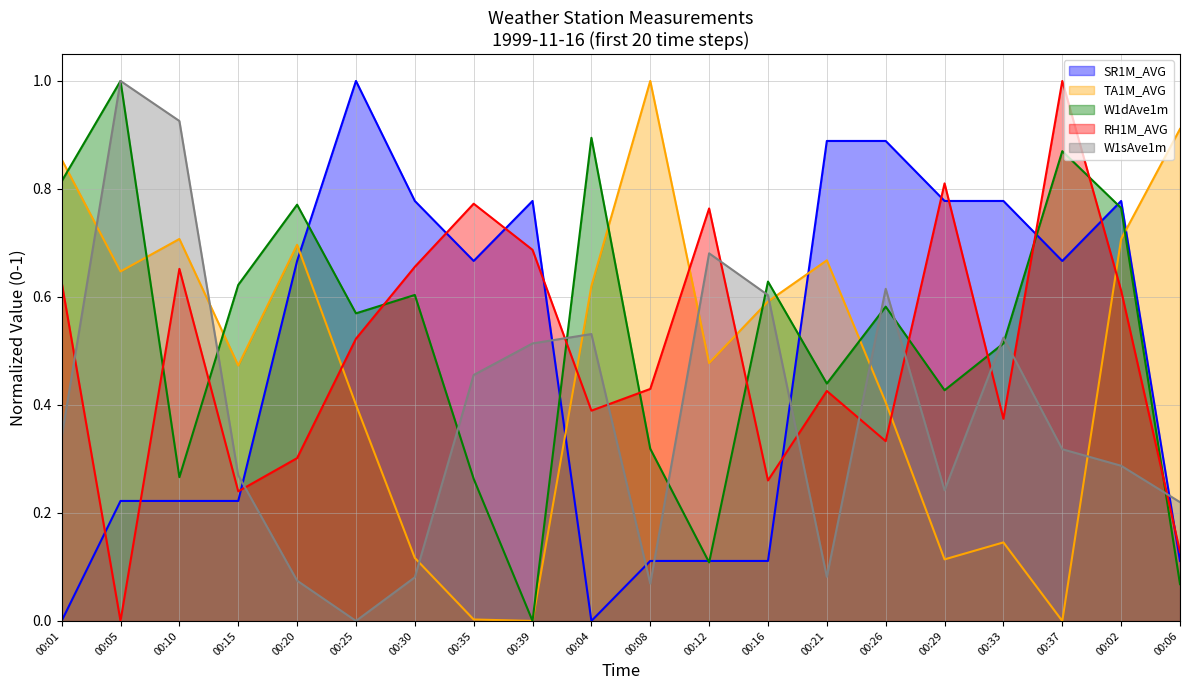

What is the total value across all series at 00:35?

2.2